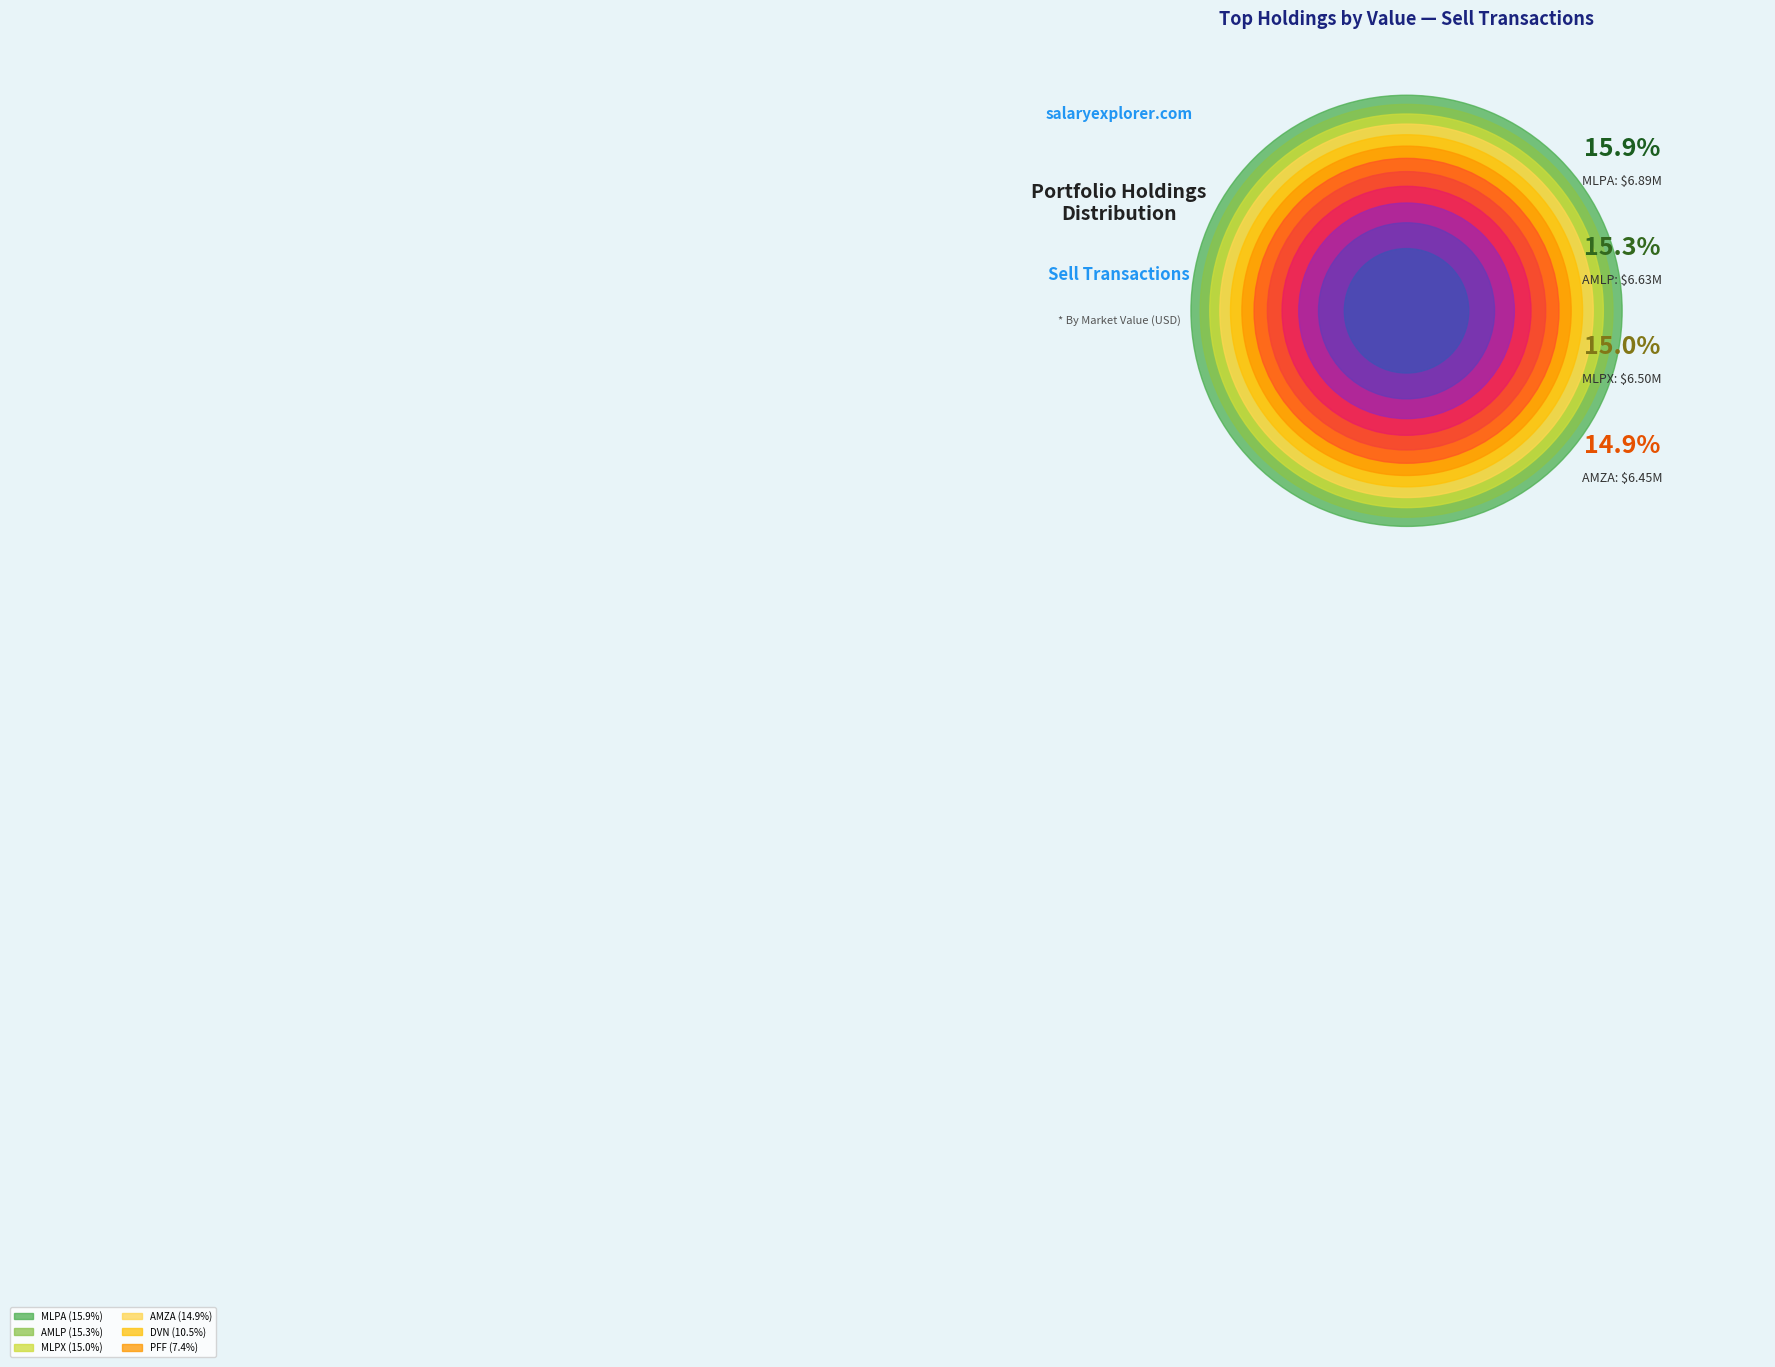

What percentage is the AMLP slice, to the nearest percent?

15%